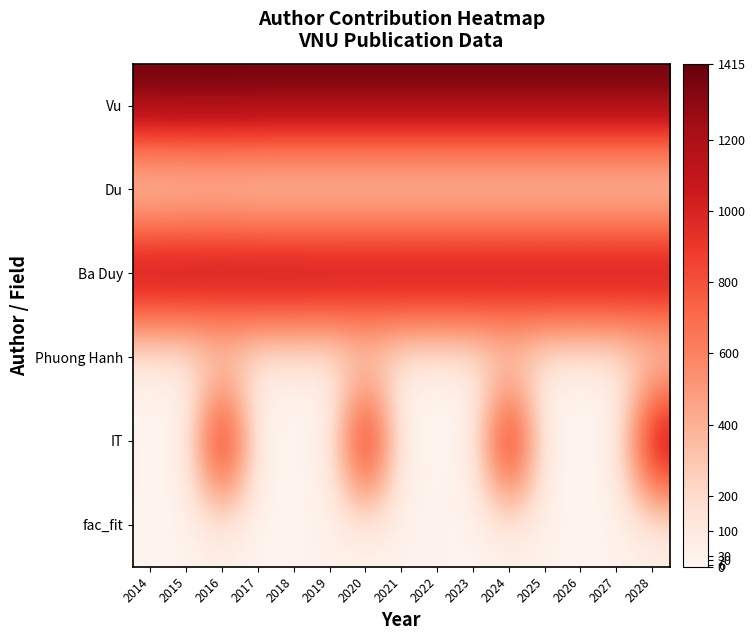

Reading left to right, what are all the values shown in this chart?

Vu: 2014=1415	2015=1415	2016=1415	2017=1415	2018=1415	2019=1415	2020=1415	2021=1415	2022=1415	2023=1415	2024=1415	2025=1415	2026=1415	2027=1415	2028=1415
Du: 2014=6	2015=20	2016=30	2017=6	2018=6	2019=6	2020=6	2021=6	2022=6	2023=6	2024=6	2025=6	2026=6	2027=6	2028=6
Ba Duy: 2014=1415	2015=1415	2016=1415	2017=1415	2018=1415	2019=1415	2020=1415	2021=1415	2022=1415	2023=1415	2024=1415	2025=1415	2026=1415	2027=1415	2028=1415
Phuong Hanh: 2014=6	2015=6	2016=6	2017=20	2018=30	2019=6	2020=6	2021=6	2022=6	2023=6	2024=6	2025=6	2026=6	2027=6	2028=6
IT: 2014=20	2015=30	2016=1415	2017=6	2018=20	2019=30	2020=1415	2021=6	2022=20	2023=30	2024=1415	2025=6	2026=20	2027=30	2028=1415
fac_fit: 2014=6	2015=20	2016=30	2017=6	2018=20	2019=30	2020=6	2021=20	2022=30	2023=6	2024=20	2025=30	2026=6	2027=20	2028=30